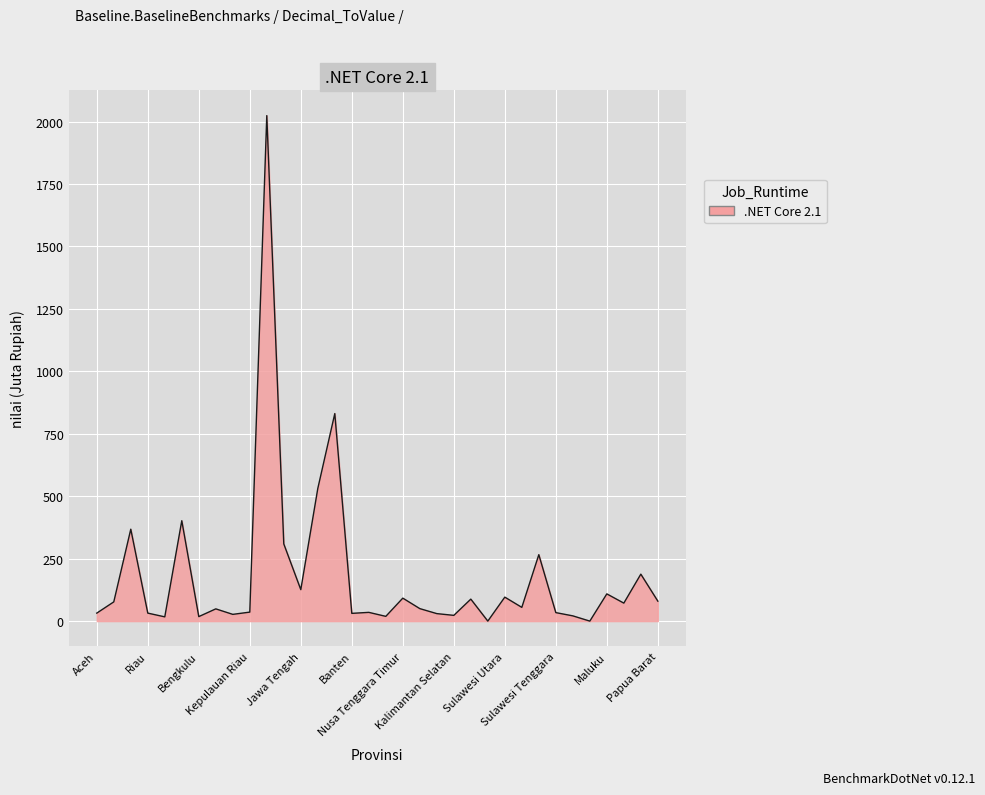

What is the greatest value displayed?

2024